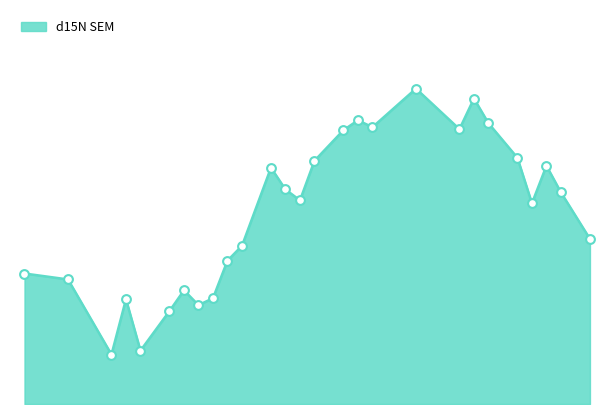

Is this an area chart (filled region under the line)?

Yes